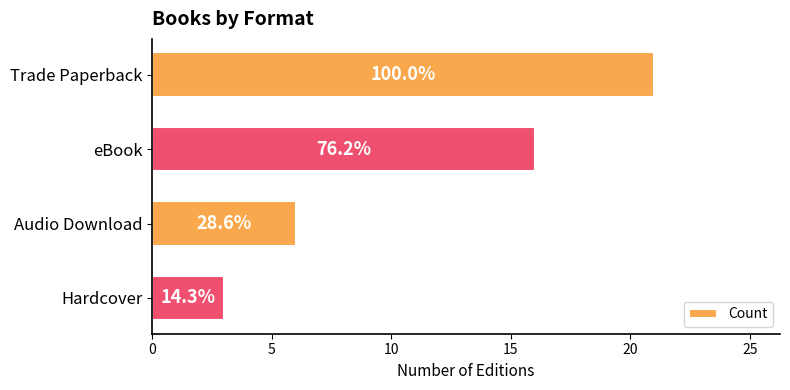

Are the bars horizontal?

Yes